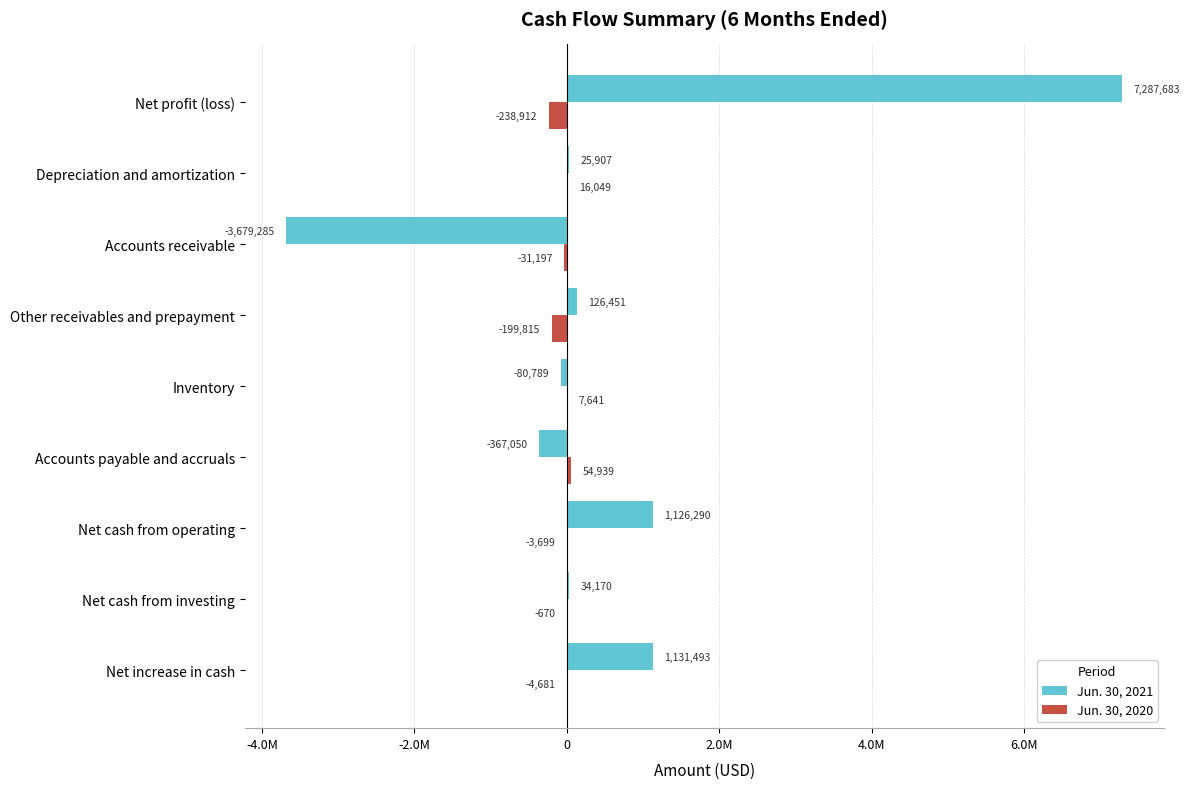

Which series has the largest range (max minus min)?

Jun. 30, 2021